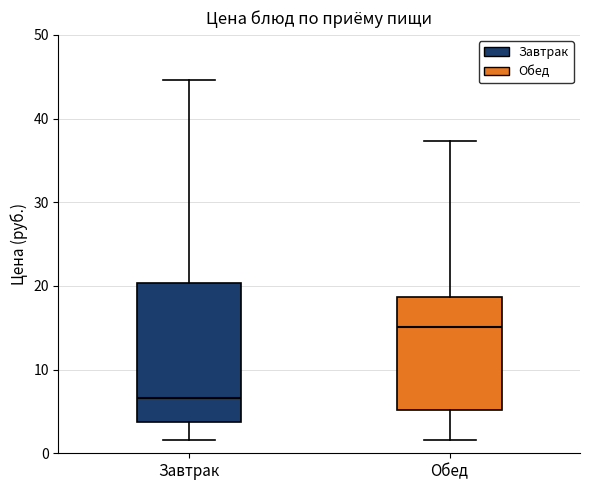

Where is the upper edge of the box for Завтрак on the y-axis? The values are not printed on the chart, so give them approximately, as read against the axis.

20